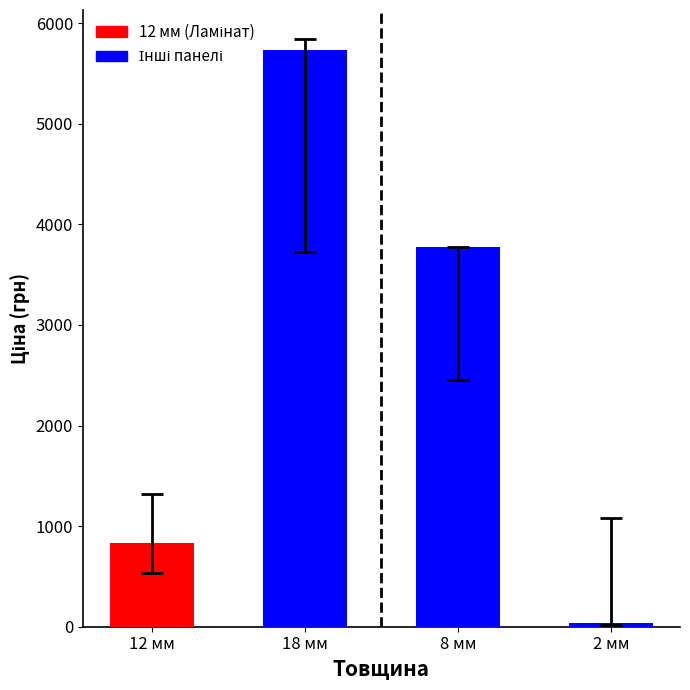

Are the bars horizontal?

No